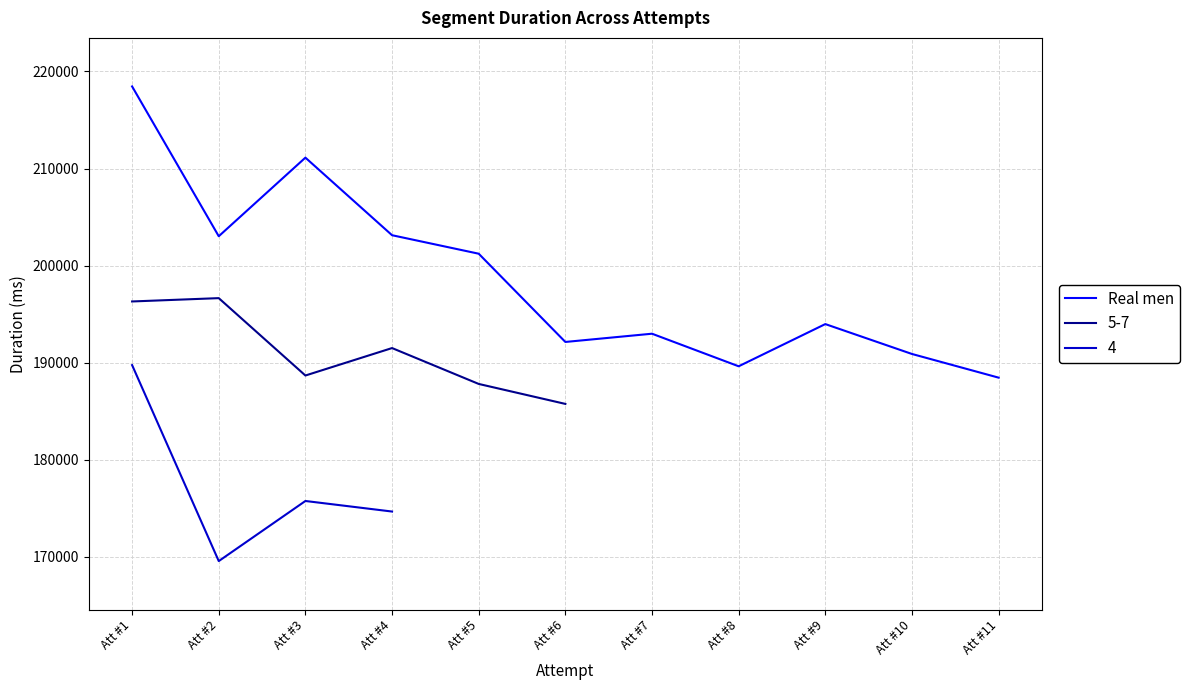

True or false: the data shows 211120 at Att #3.

True